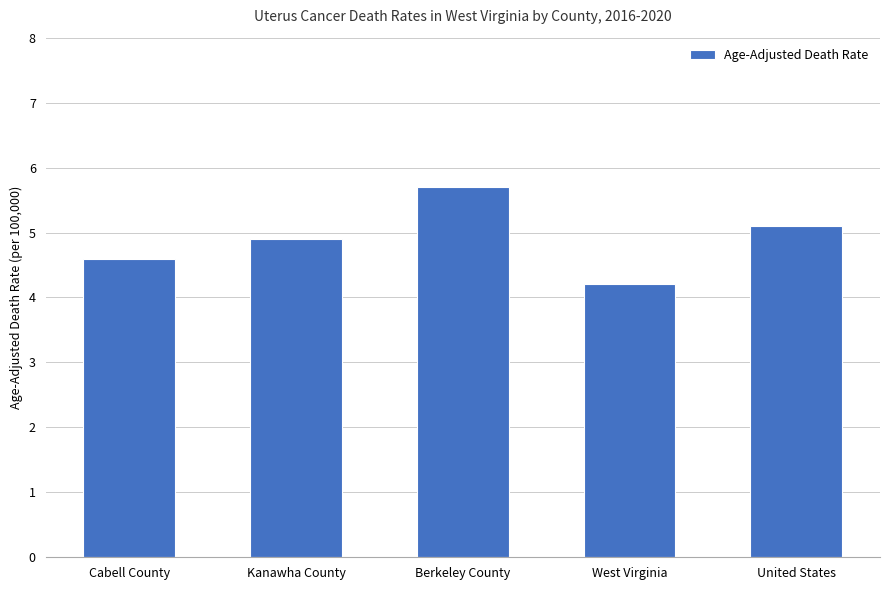

What position from the left is Kanawha County?

2